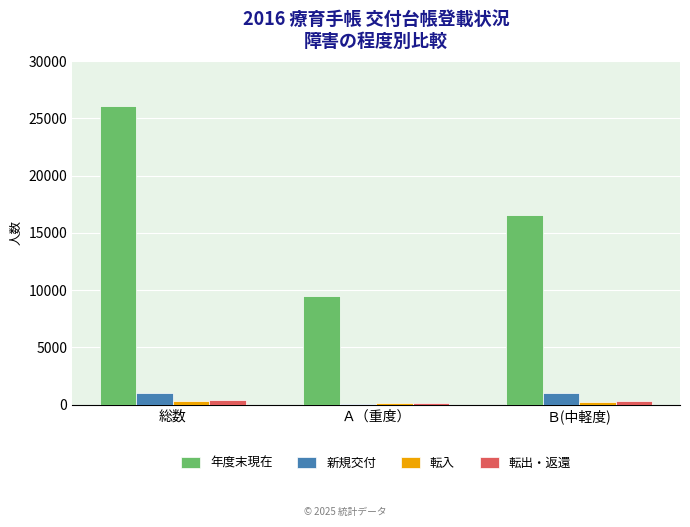

How many categories are shown in the chart?

3